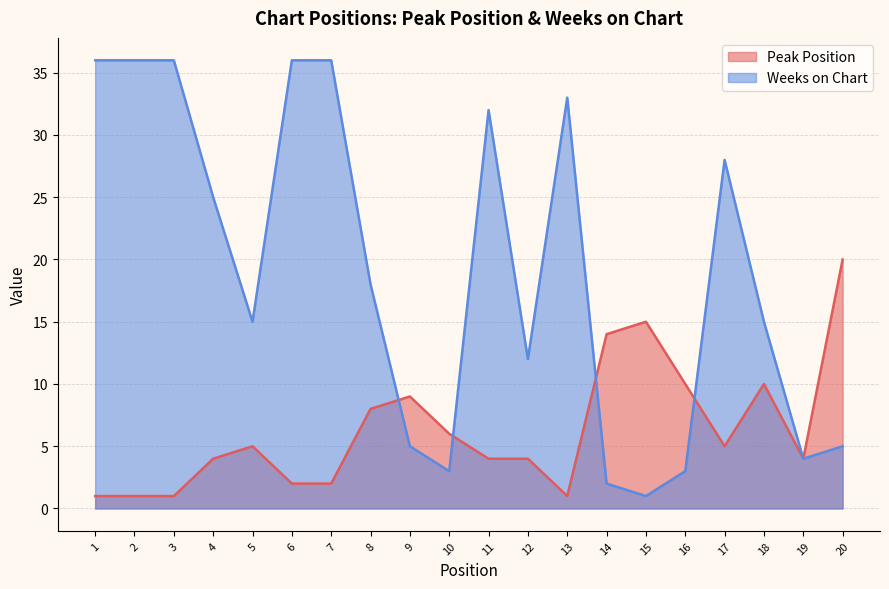

True or false: Peak Position has more than 2 points higher than both neighbors.

True